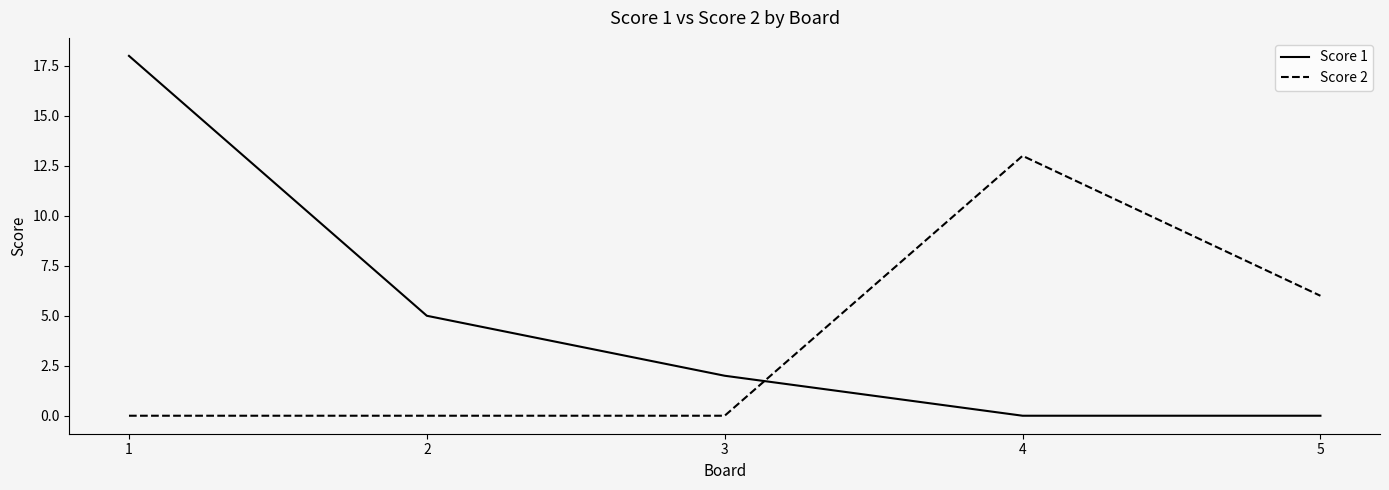

Reading right to left, list all the values displayed in this chart.

Score 1: 5=0	4=0	3=2	2=5	1=18
Score 2: 5=6	4=13	3=0	2=0	1=0